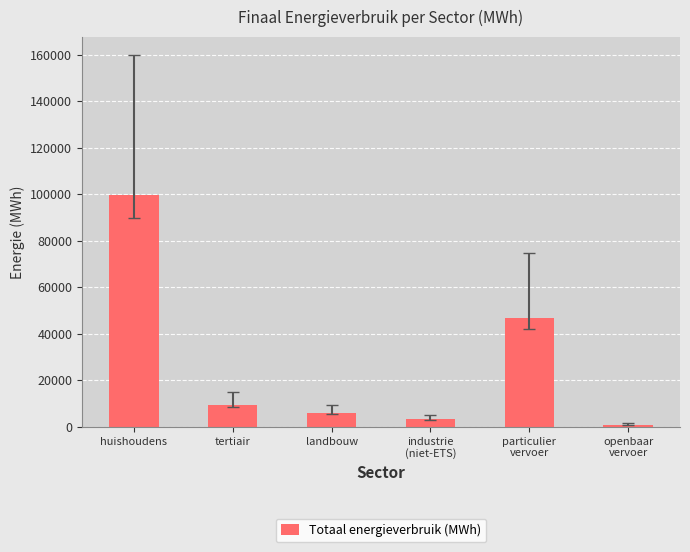

How many values are below 9275?

3